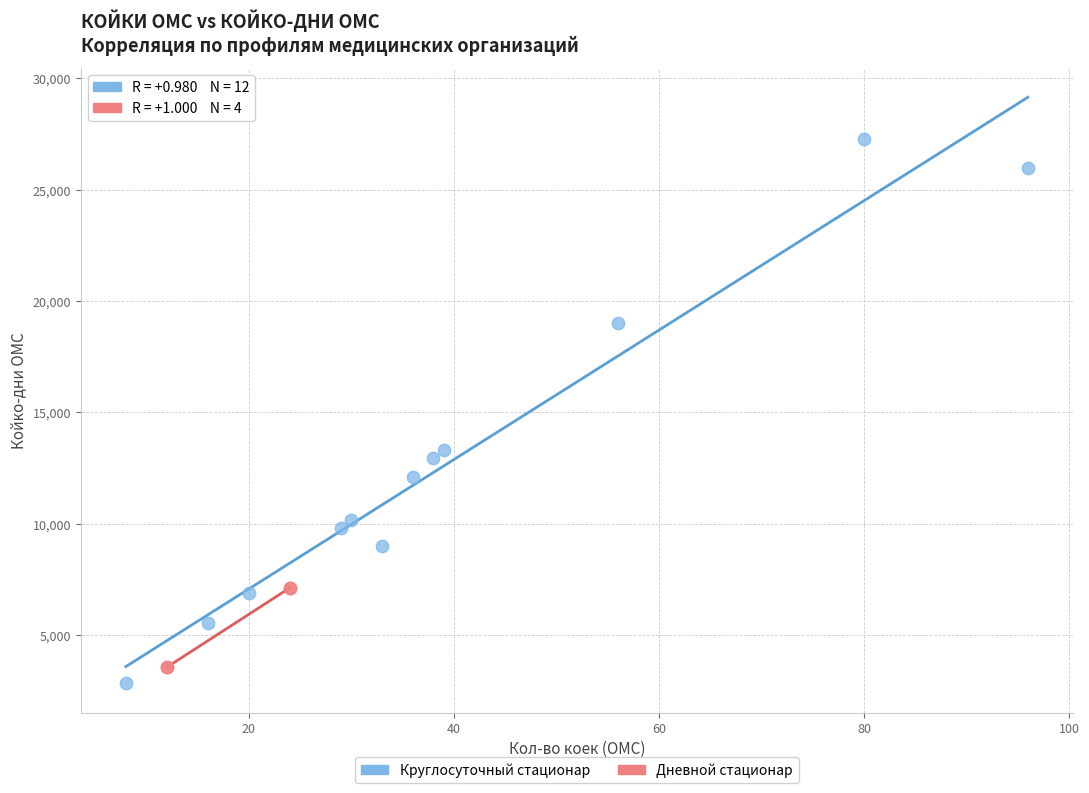

Which series reaches the maximum Y coordinate?

Круглосуточный стационар